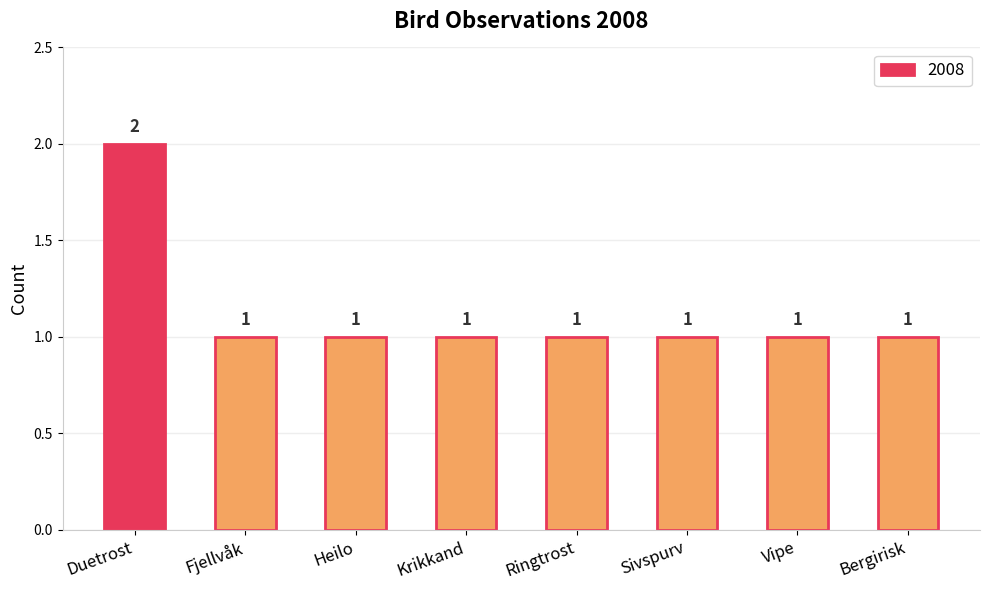

What is the smallest value displayed?

1